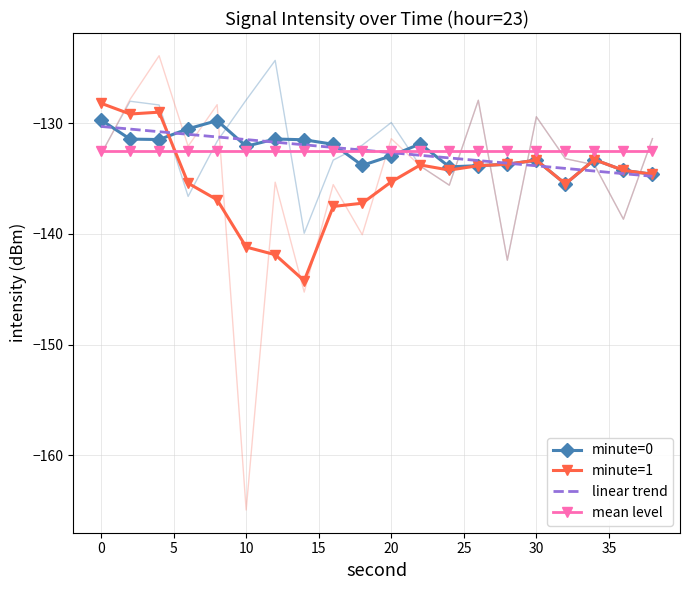

The value of minute=1 at 0 is -128.2. True or false?

True